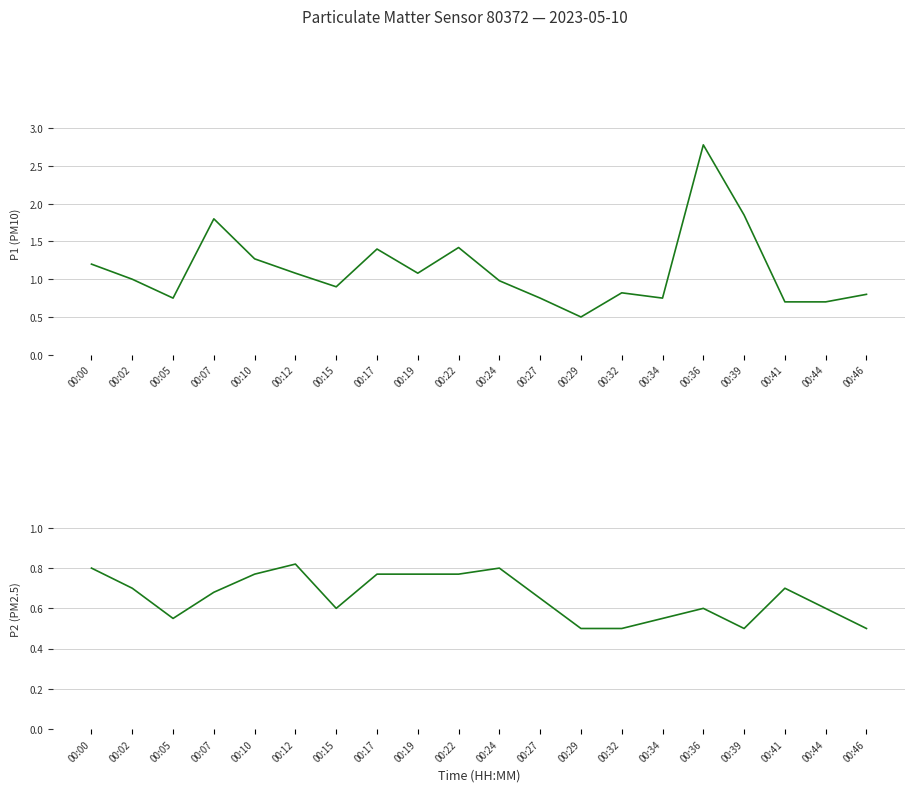

Count the number of data series in this chart.

2